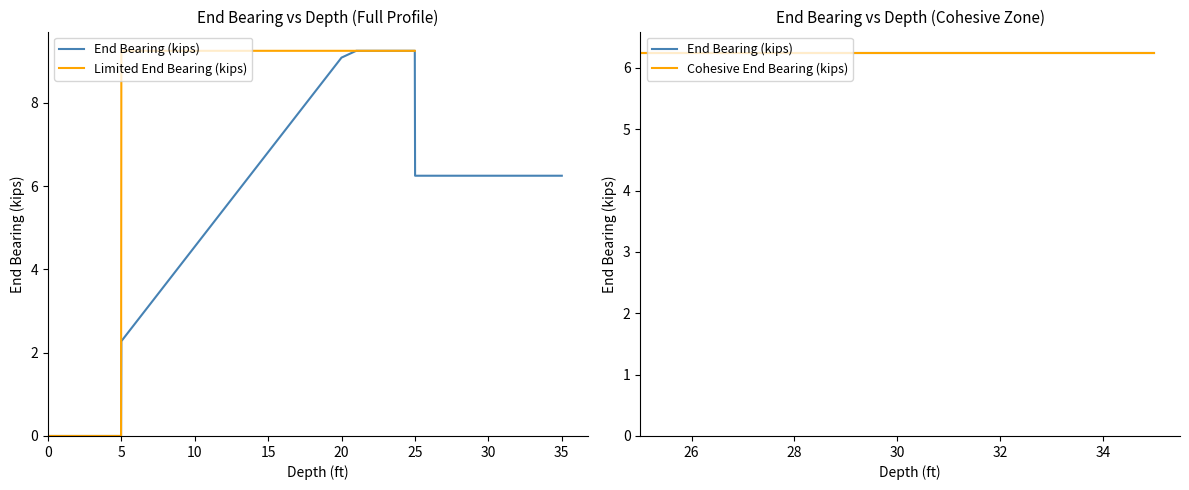

True or false: the data shows 14.0 at 24.

False